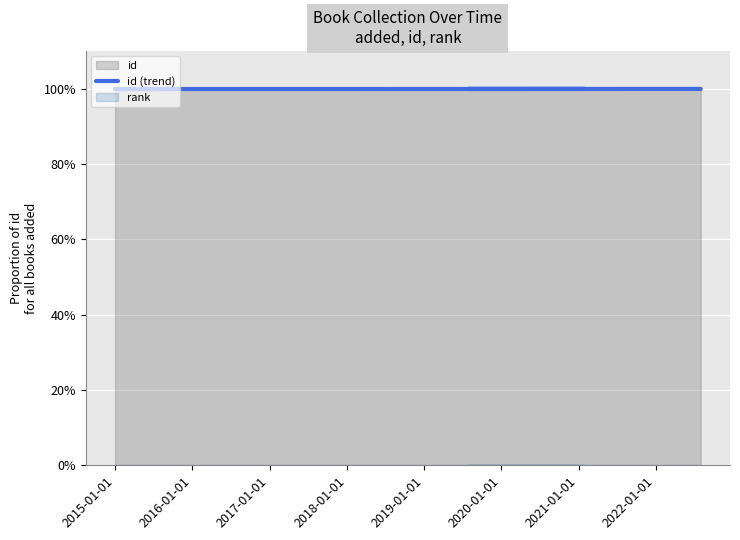

The value at 2019-01-01 is 1.3. True or false?

False